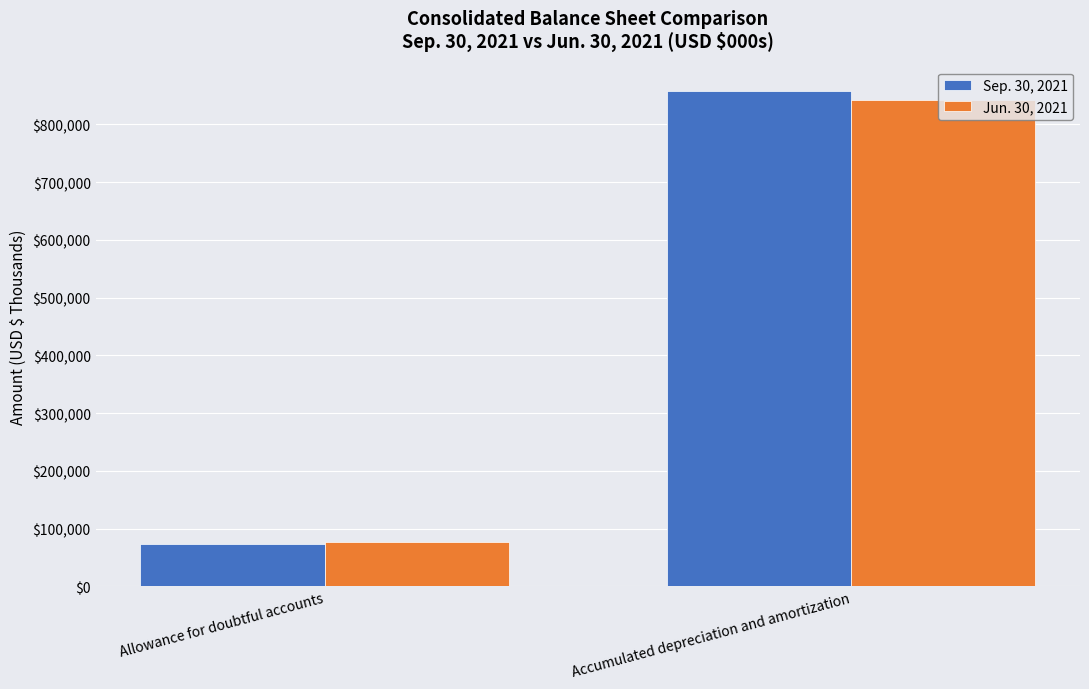

At which category is the sum across all series the highest?

Accumulated depreciation and amortization